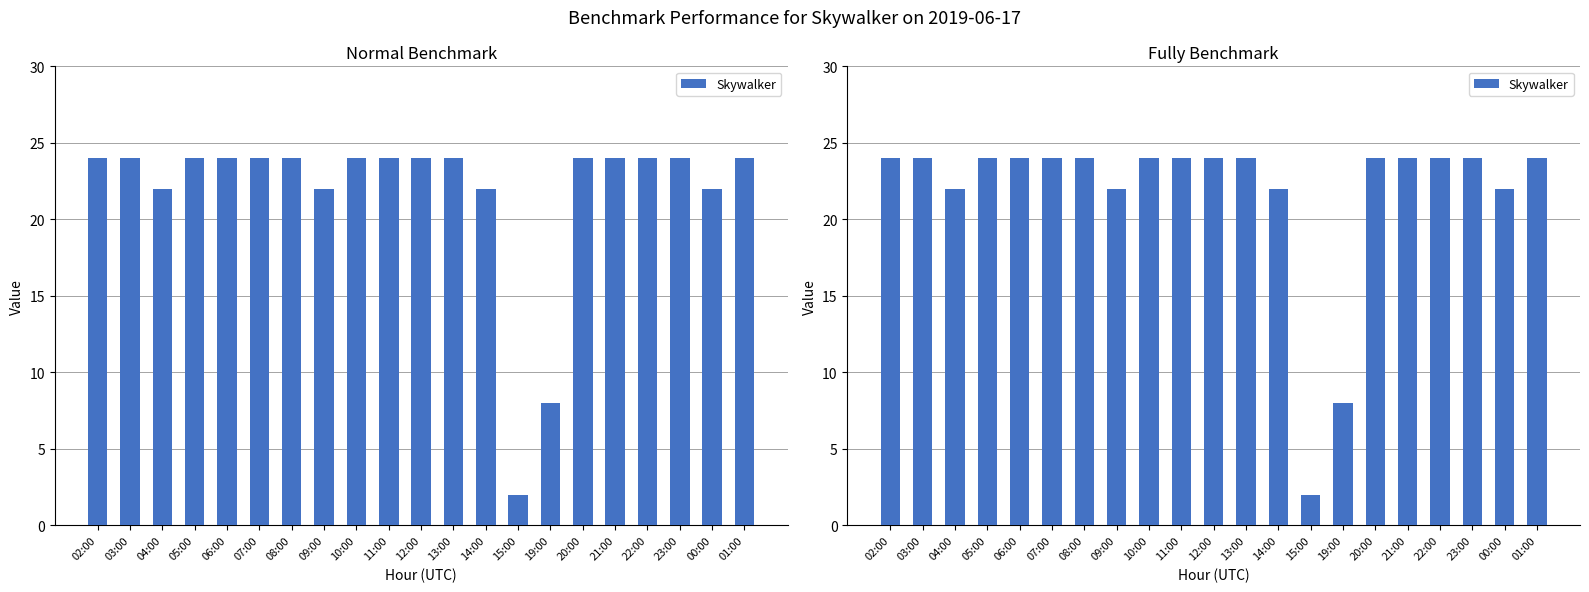

Is it true that the value at 22:00 is 14?

False